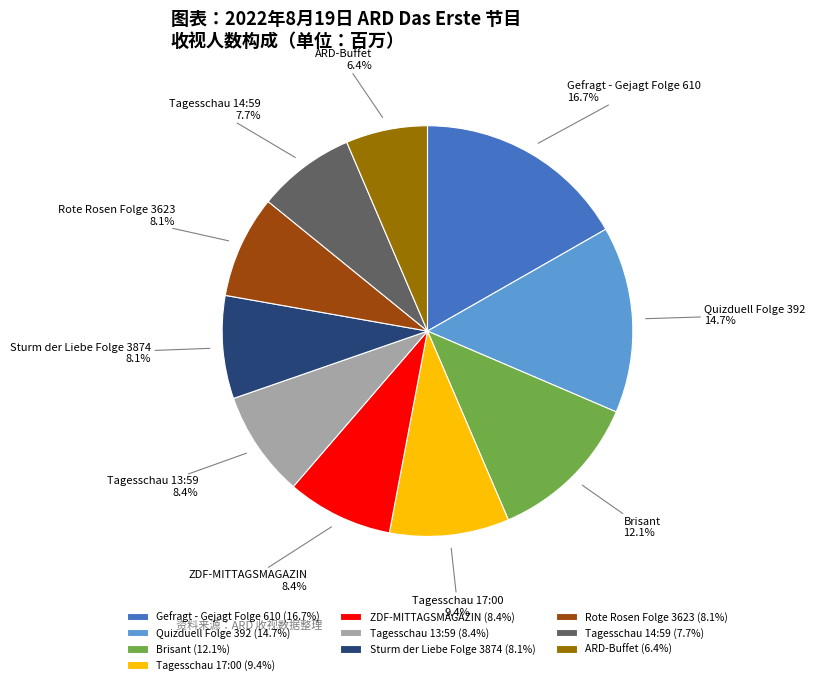

True or false: ARD-Buffet accounts for 16% of the total.

False